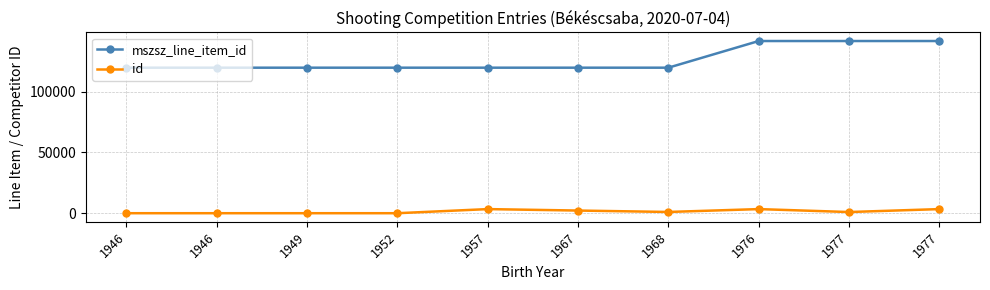

How many lines are shown in the chart?

2